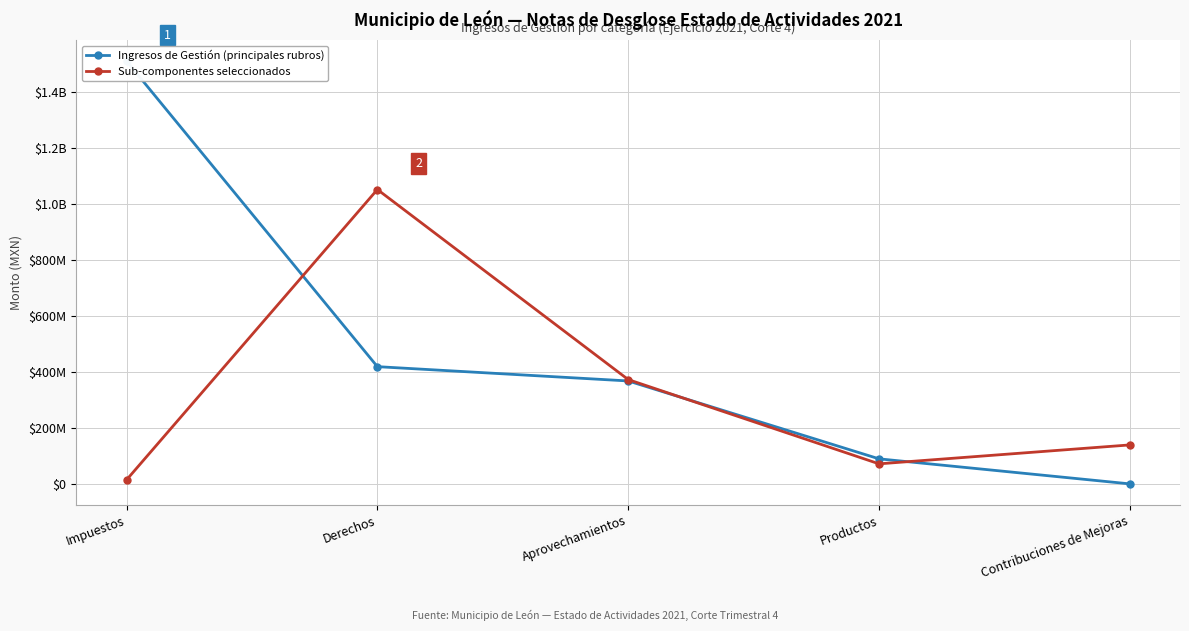

Rank the series at Productos from lowest to highest value.

Sub-componentes seleccionados, Ingresos de Gestión (principales rubros)